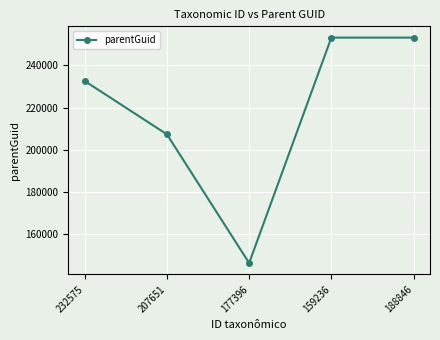

Is it true that the value at 232575 is 232610?

True